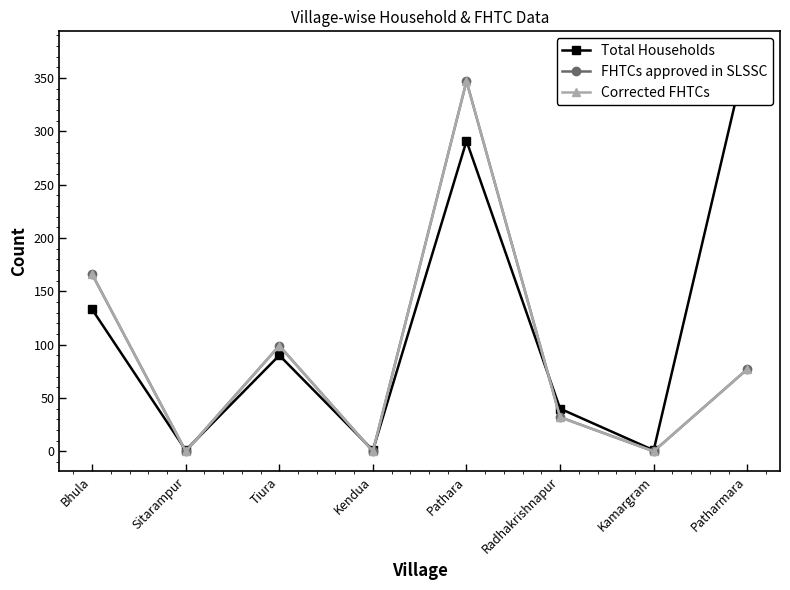

Which series has the largest total across all categories?

Total Households